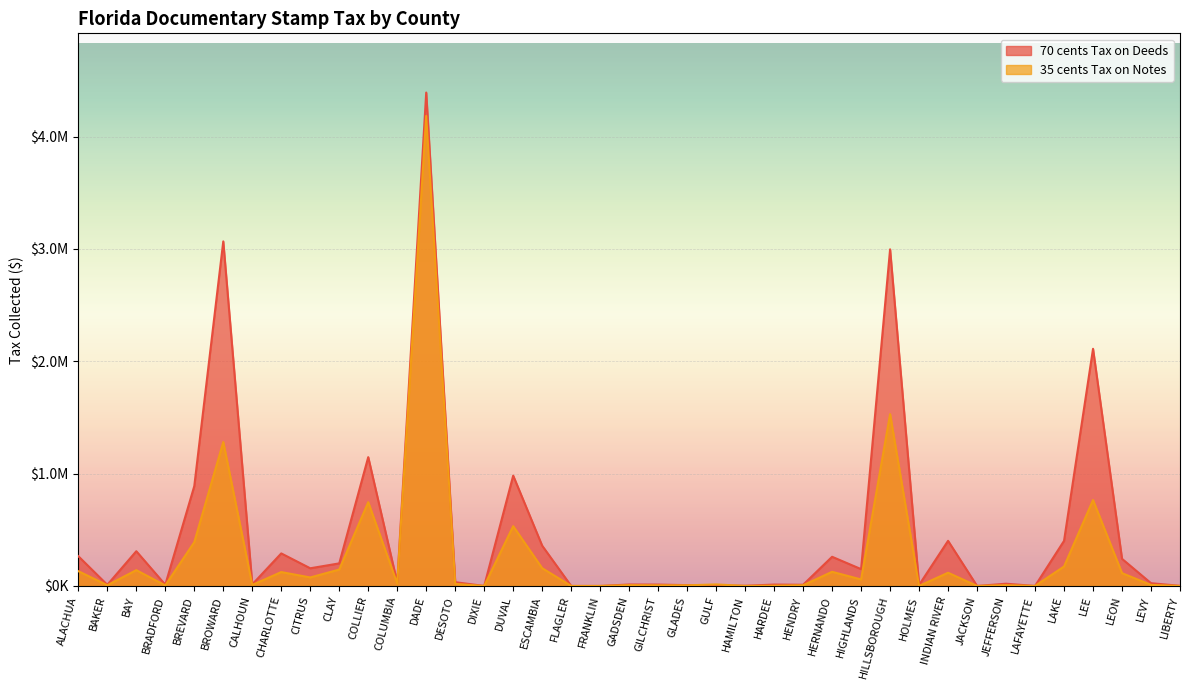

How many interior local peaks does the 70 cents Tax on Deeds series have?

13